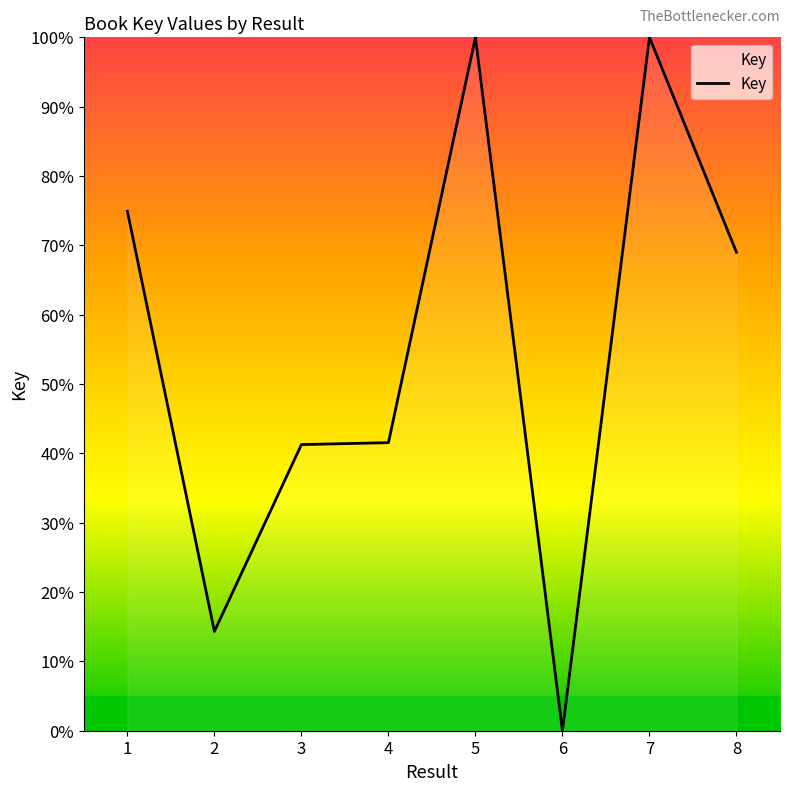

What is the approximate value at 8?

69.0